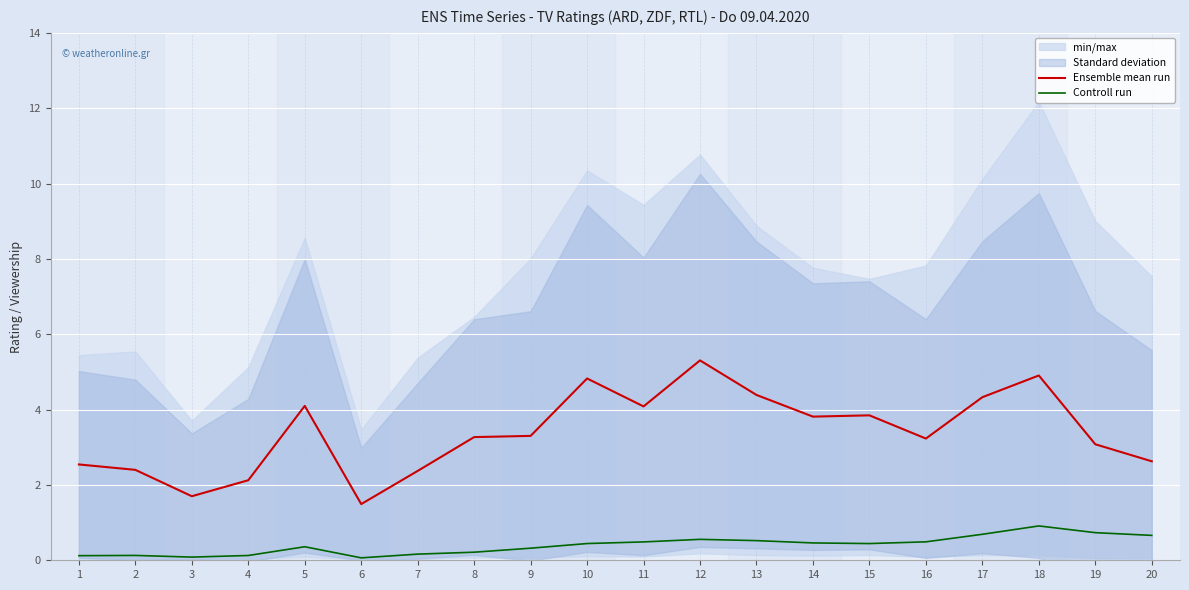

True or false: Ensemble mean run and Controll run cross at least once.

False